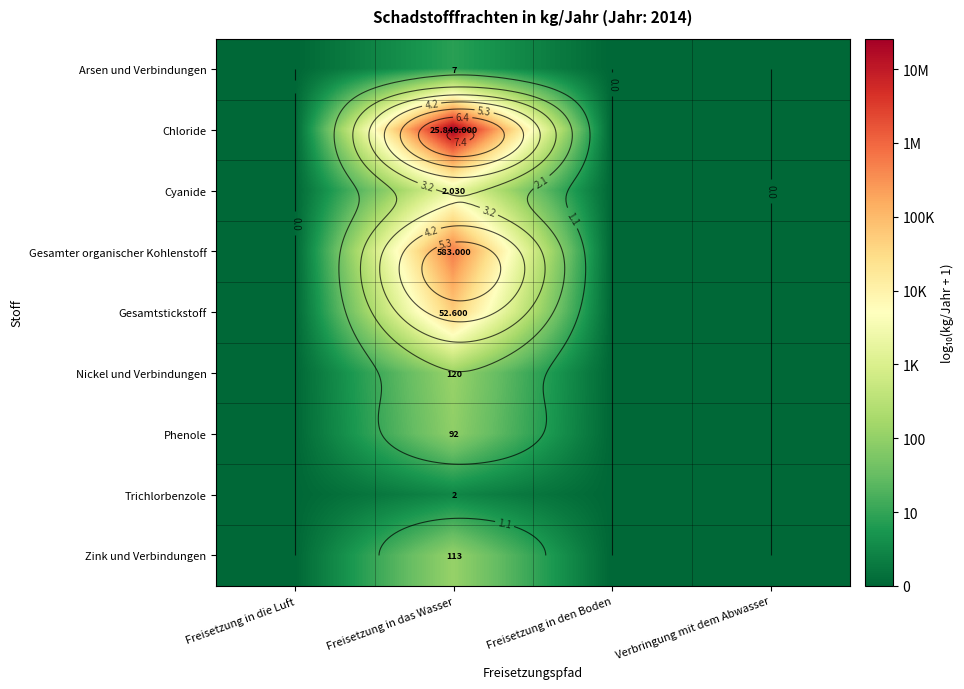

The Phenole series shows -0.6 at Freisetzung in den Boden. True or false?

False